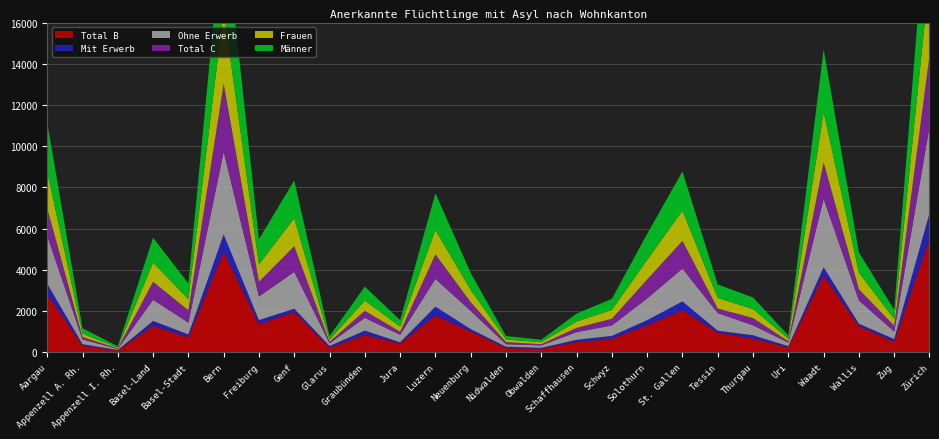

Reading left to right, what are all the values shown in this chart?

Total B: 2822	307	78	1270	716	4864	1350	1949	214	832	420	1777	1000	192	163	485	647	1303	2028	947	650	231	3723	1253	500	5474
Mit Erwerb: 500	78	24	243	143	848	203	157	84	211	58	430	117	71	44	112	139	246	433	91	167	57	398	124	131	1269
Ohne Erwerb: 2322	229	54	1027	573	4016	1147	1792	130	621	362	1347	883	121	119	373	508	1057	1595	856	483	174	3325	1129	369	4205
Total C: 1340	120	25	873	593	3301	715	1244	69	341	147	1190	423	103	56	207	323	917	1344	221	352	60	1766	542	279	3447
Frauen: 1774	163	38	934	547	3550	845	1359	109	496	257	1183	595	127	98	310	431	956	1462	515	439	137	2440	813	328	3816
Männer: 2388	264	65	1209	762	4615	1220	1834	174	677	310	1784	828	168	121	382	539	1264	1910	653	563	154	3049	982	451	5105